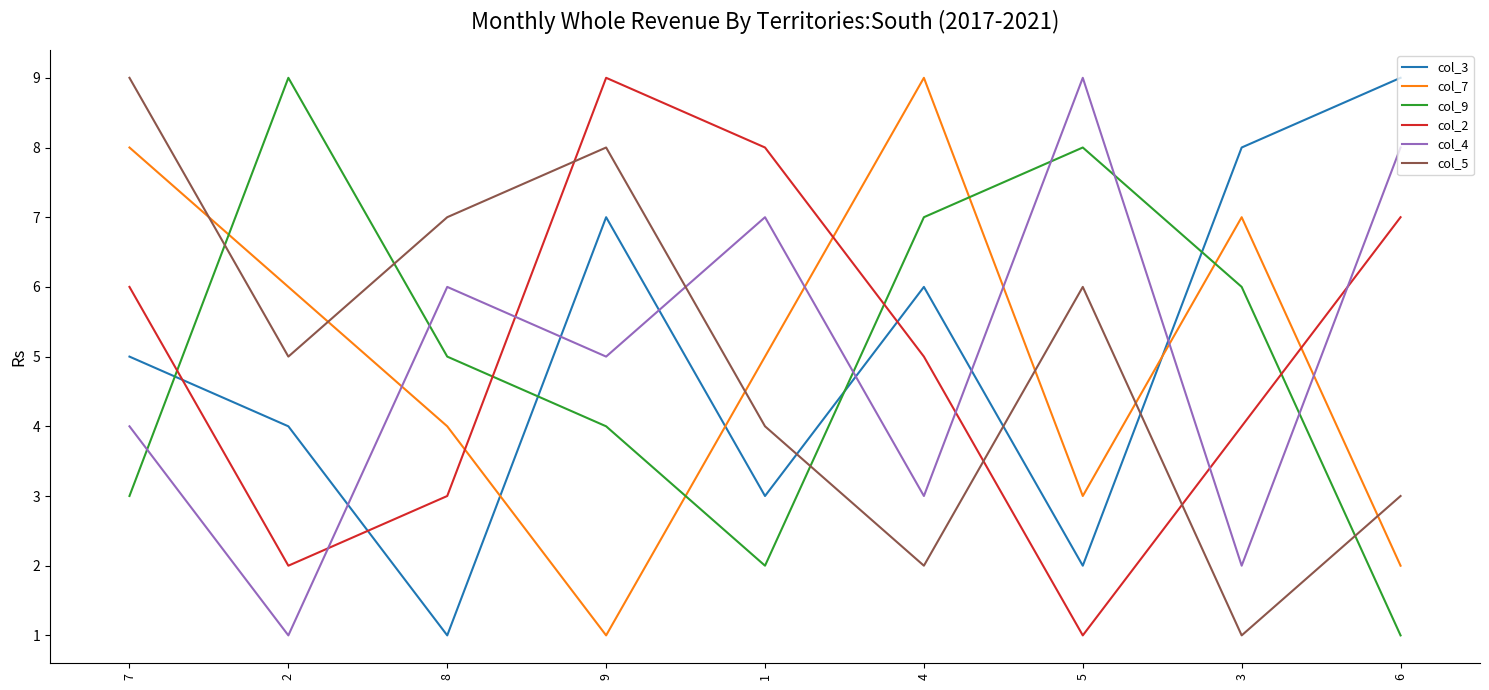

Which series changed the most between 7 and 2?

col_9